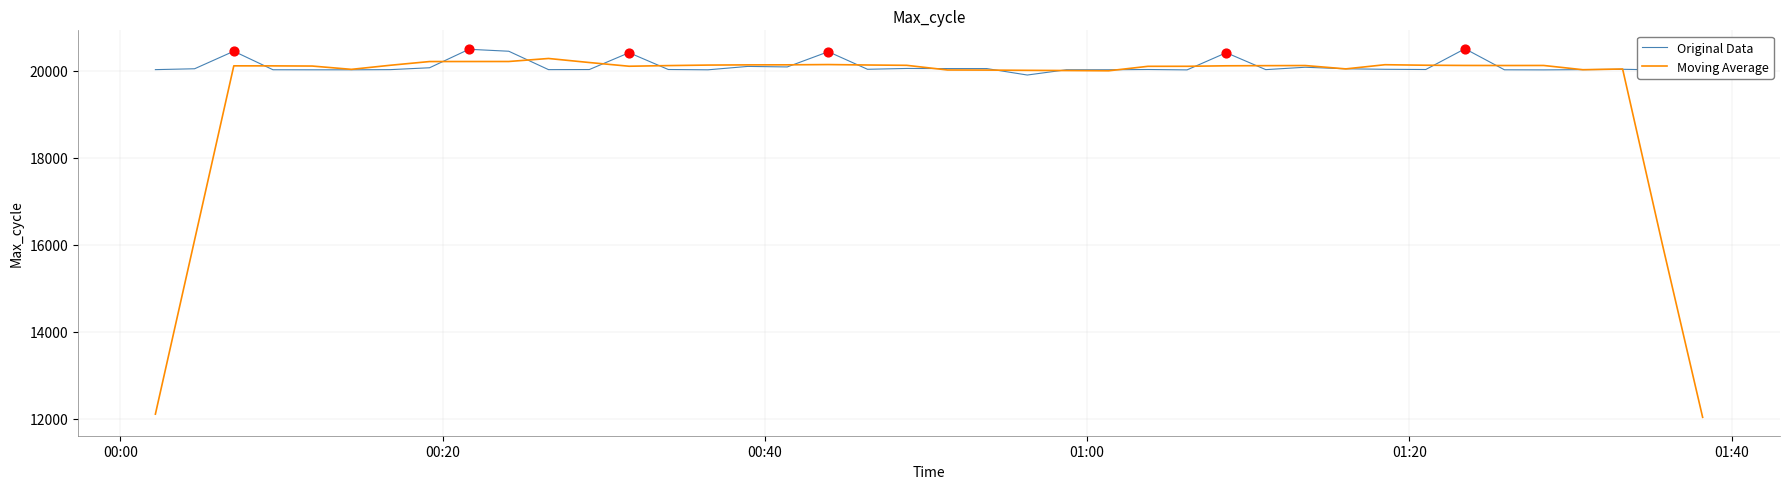

Which series has the largest total across all categories?

Original Data